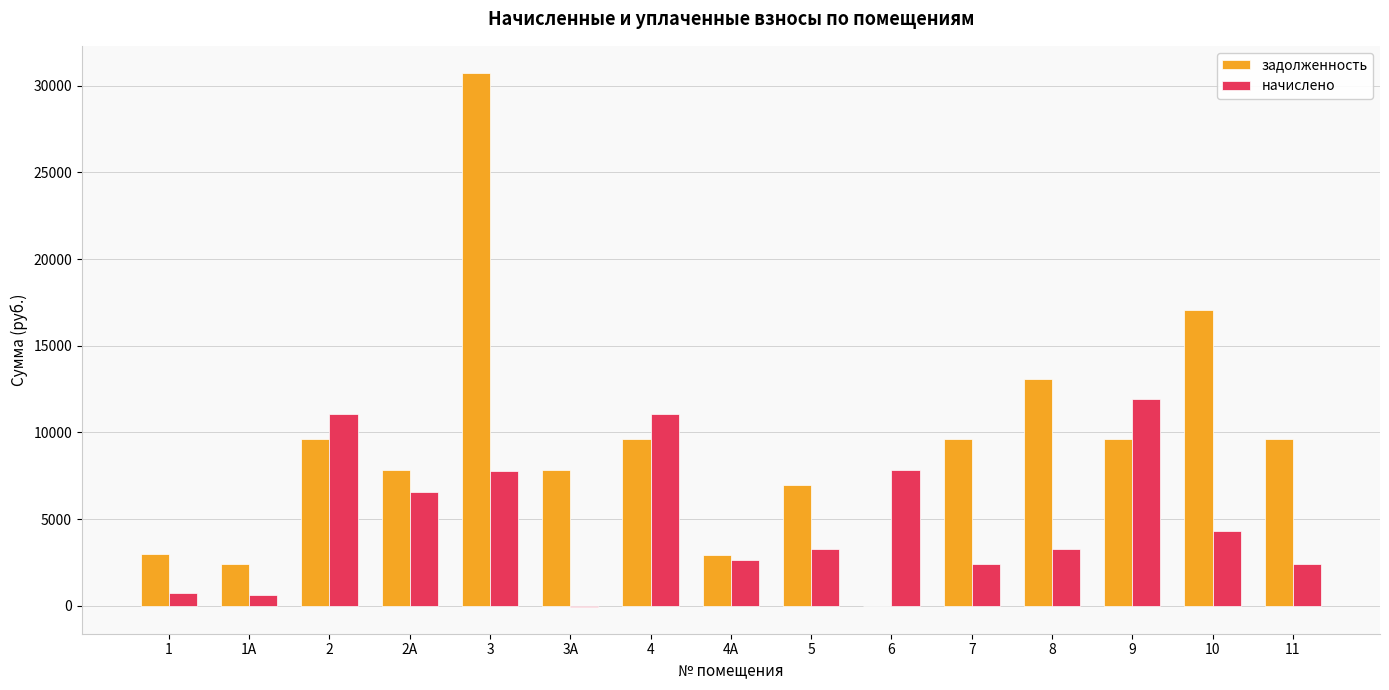

Between 3 and 9, which series saw the biggest shift?

задолженность